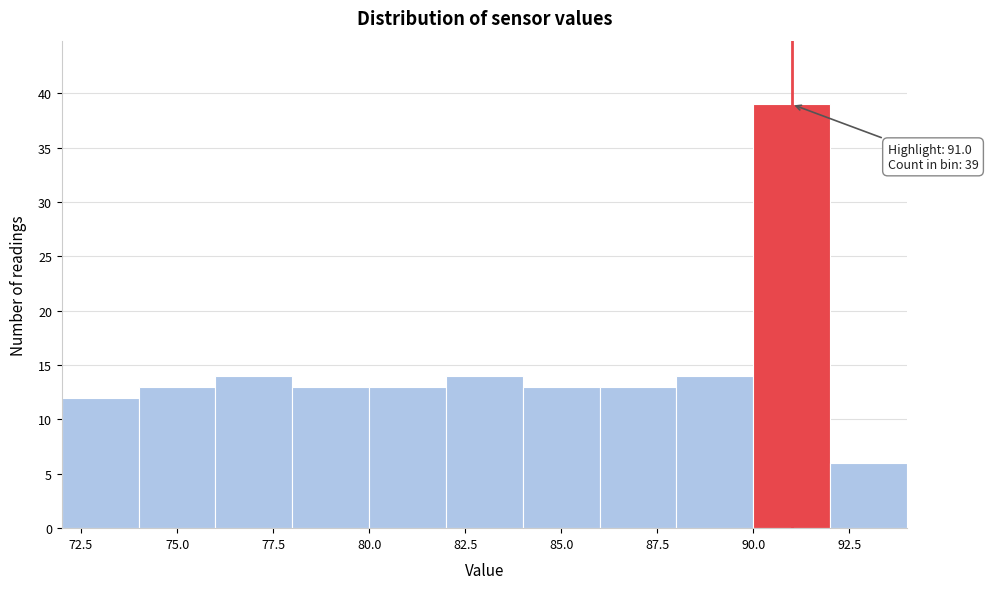

Over which range of the x-axis is the bar tallest?

90 to 92